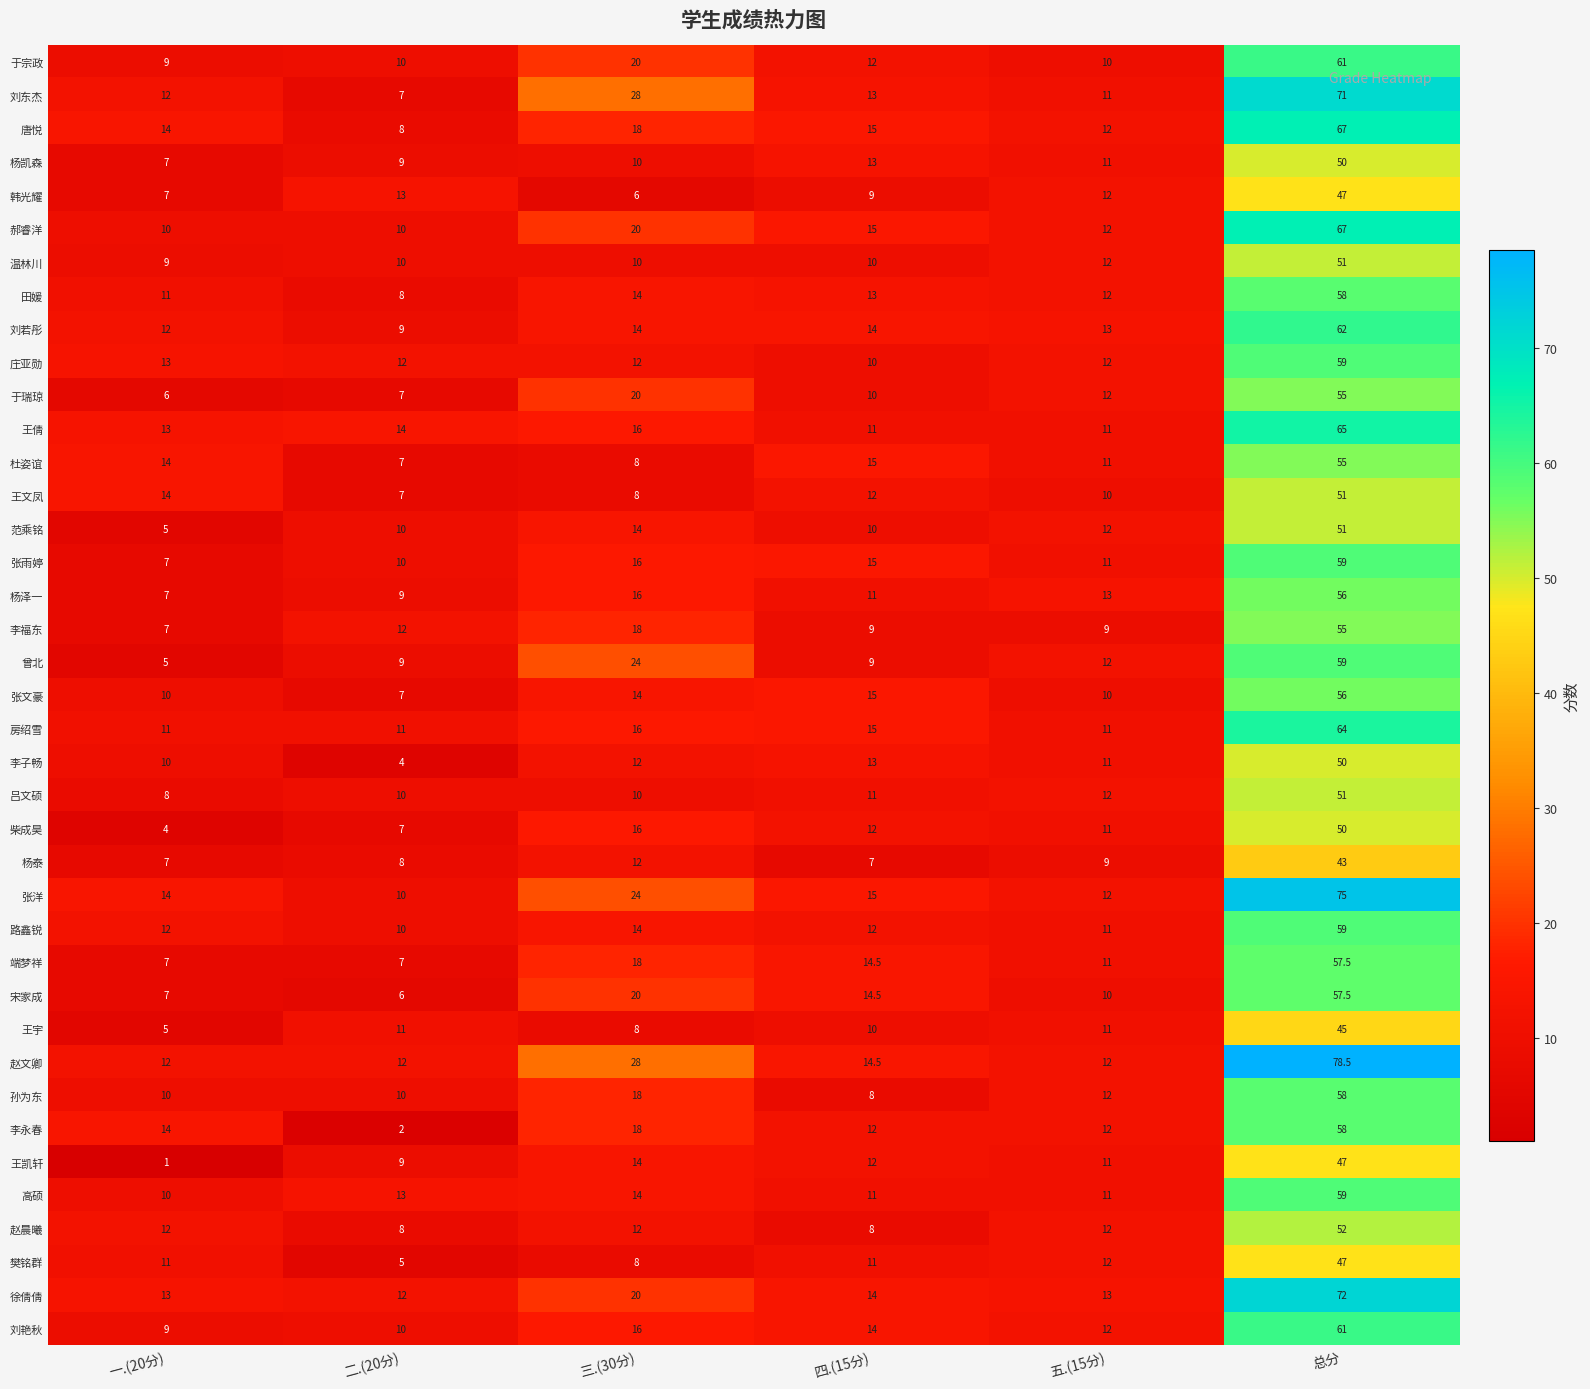

Rank the categories by 于瑞琼 value from highest to lowest.

总分, 三.(30分), 五.(15分), 四.(15分), 二.(20分), 一.(20分)